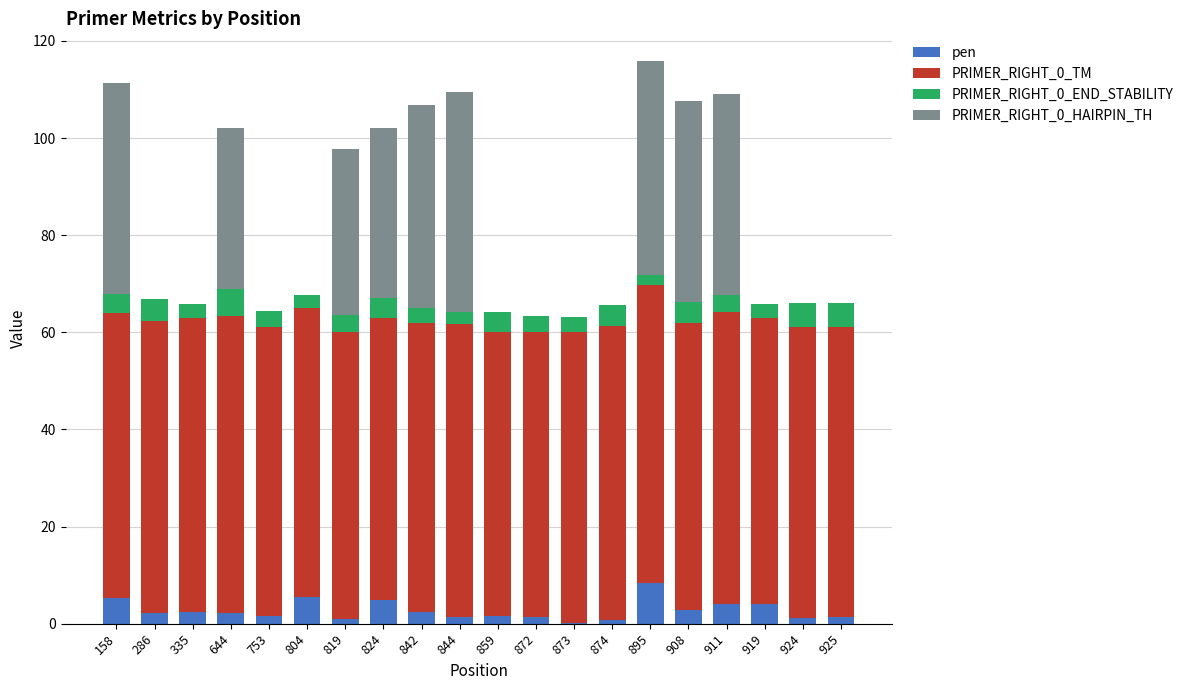

How many categories are shown in the chart?

20